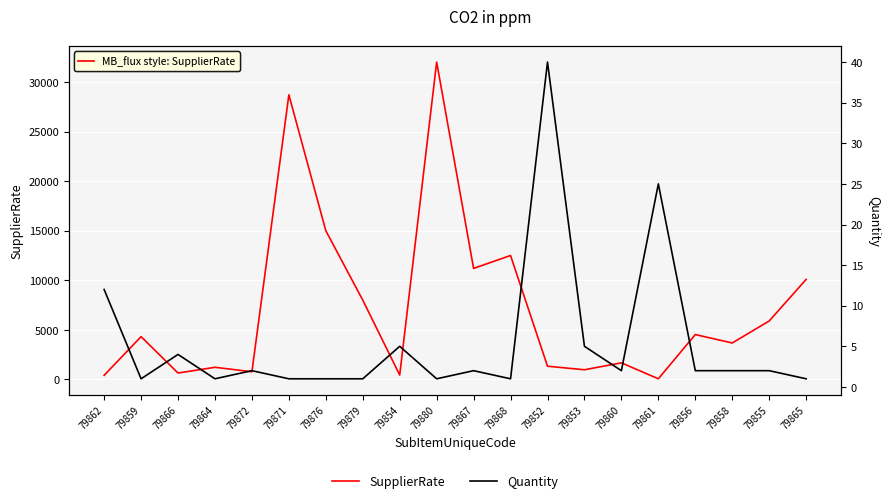

At 79853, list the series in order from smallest to largest.

Quantity, SupplierRate